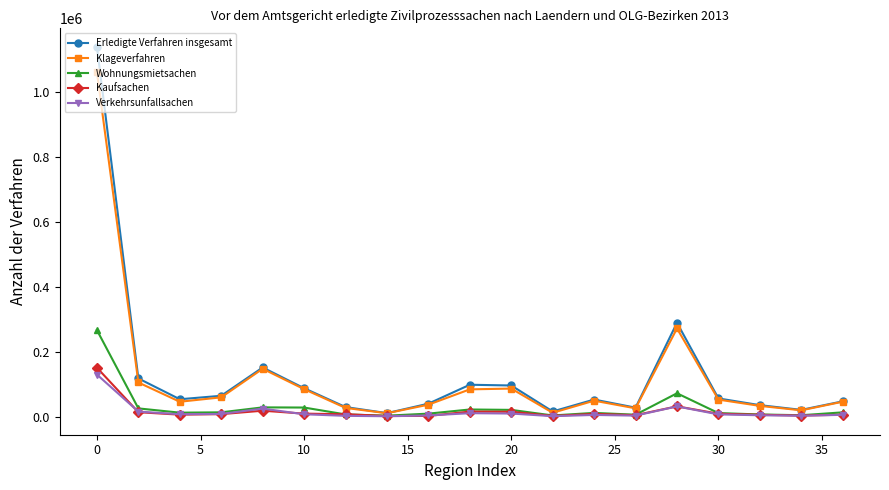

Does the chart have visible grid lines?

No